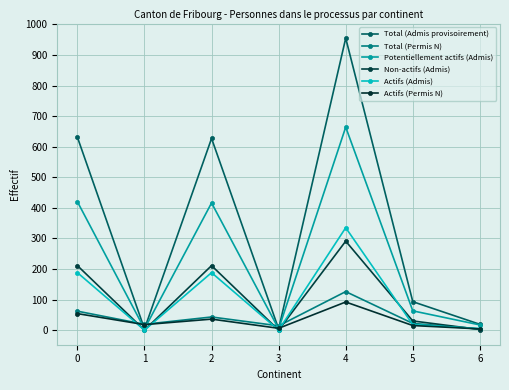

True or false: Non-actifs (Admis) and Total (Admis provisoirement) cross at least once.

False